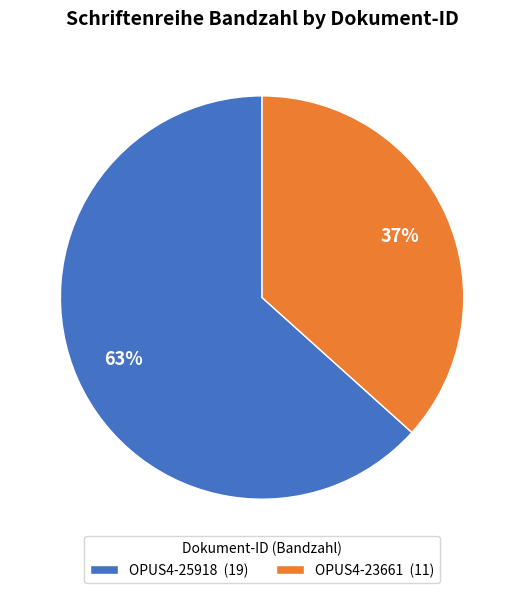

How many slices are in this pie chart?

2